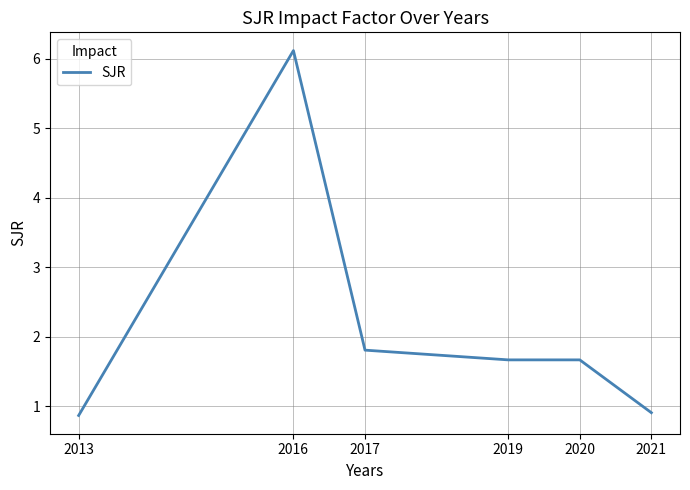

At which category does the chart reach its peak across all series?

2016